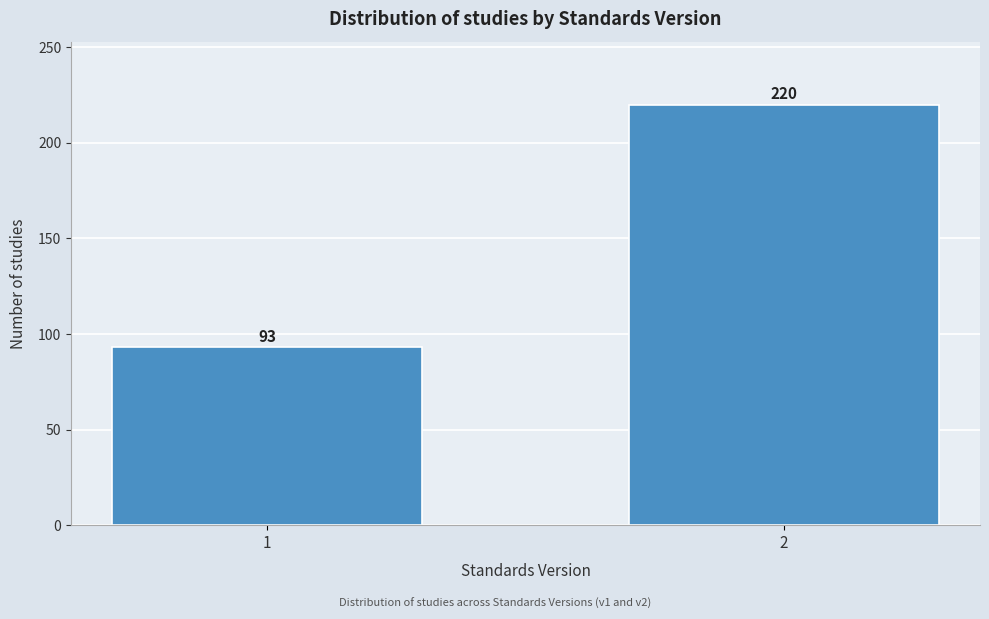

Reading left to right, what are all the values shown in this chart?

1=93	2=220